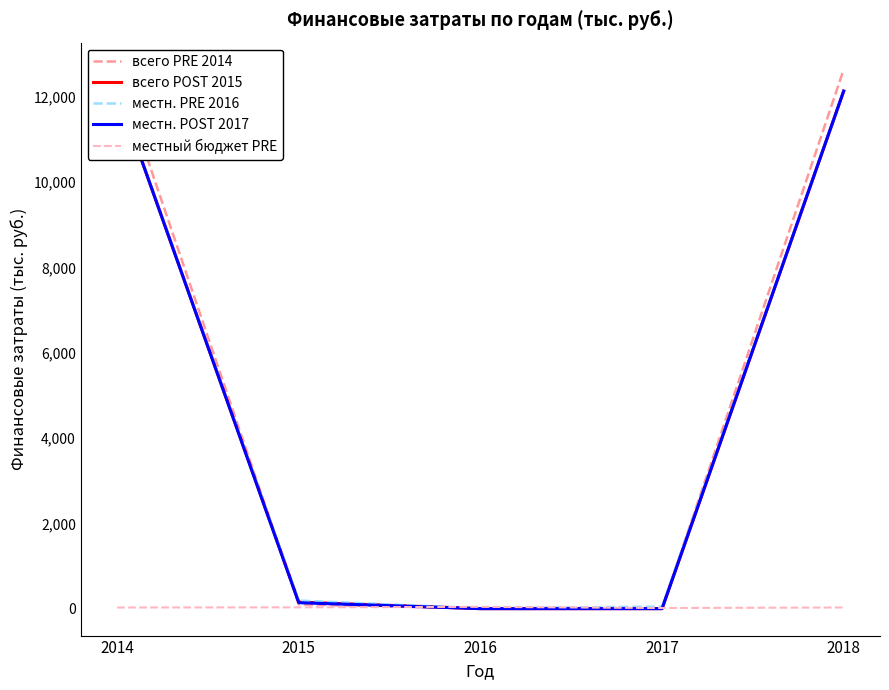

True or false: местн. PRE 2016 has more than 0 interior local peaks.

False